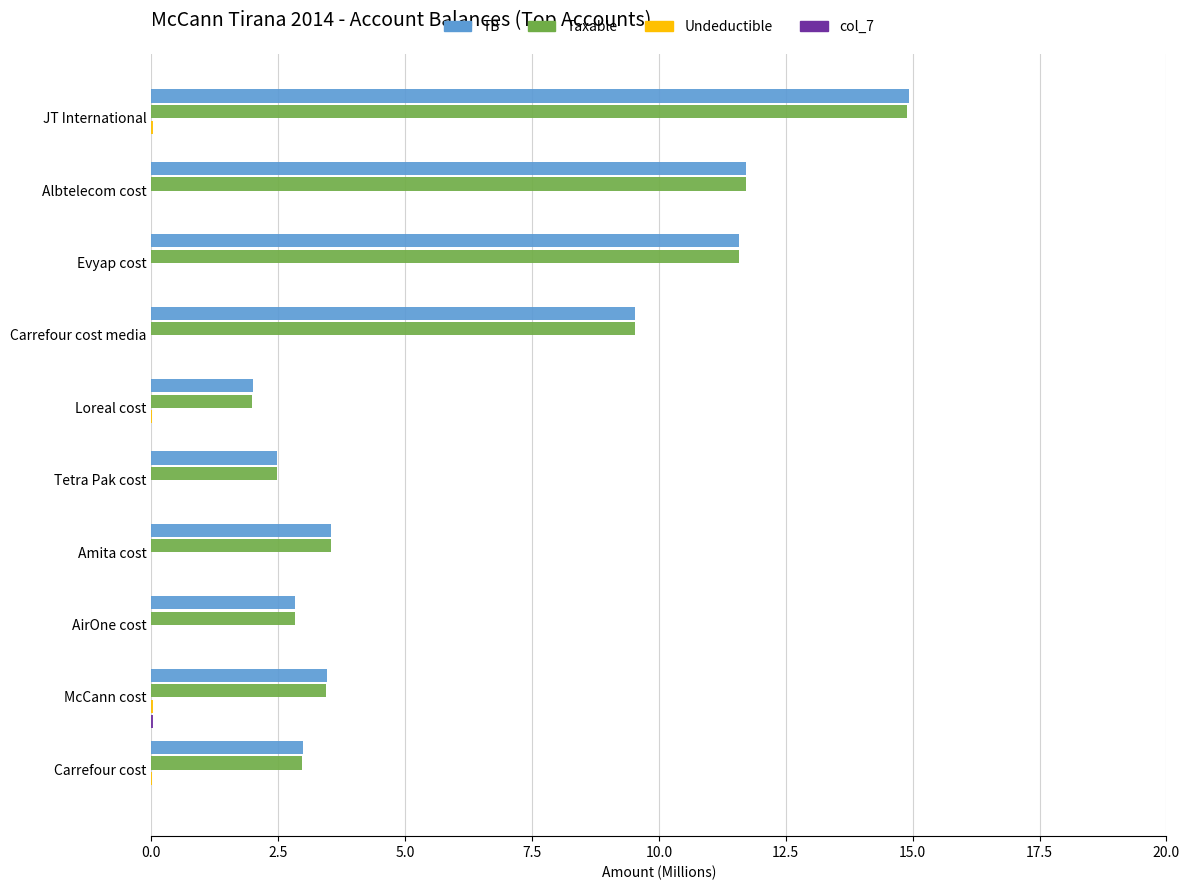

What is the sum of all Taxable values?

65.0